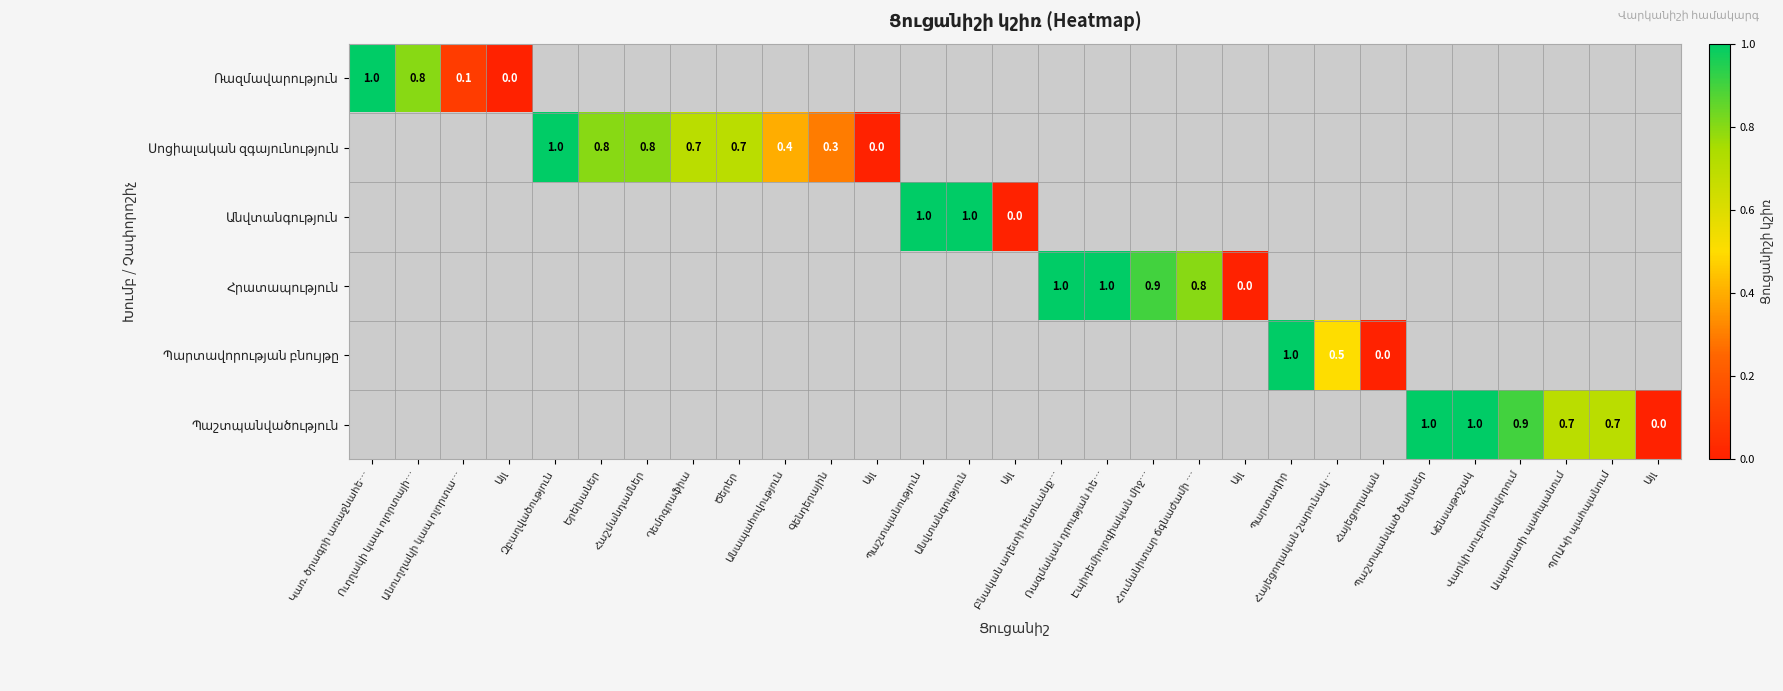

How many positive values does the Պարտավորության բնույթը series have?

2